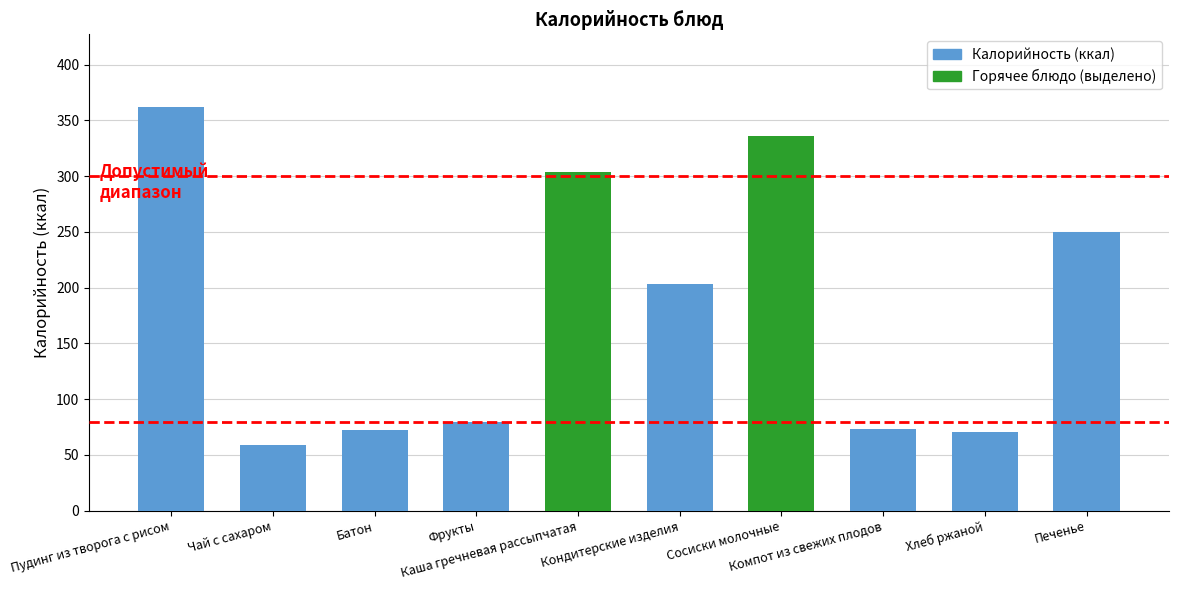

Count the number of categories in the chart.

10